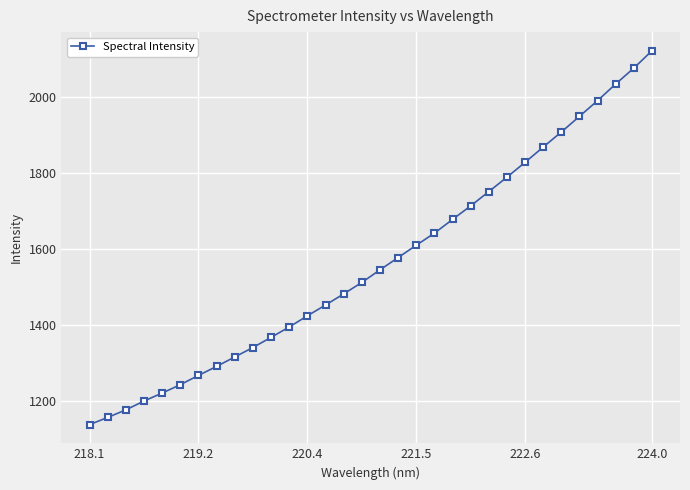

What is the maximum value shown in the chart?

2122.6